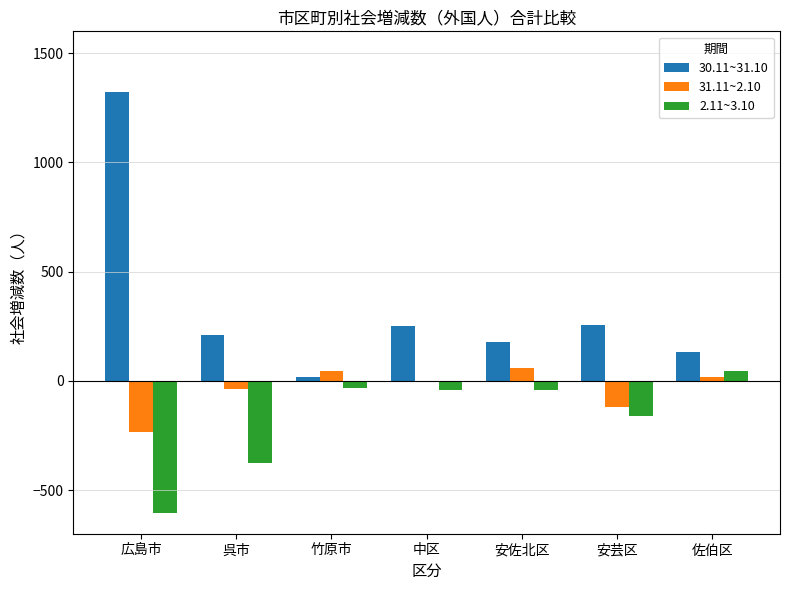

The 30.11~31.10 series shows 254 at 安芸区. True or false?

True